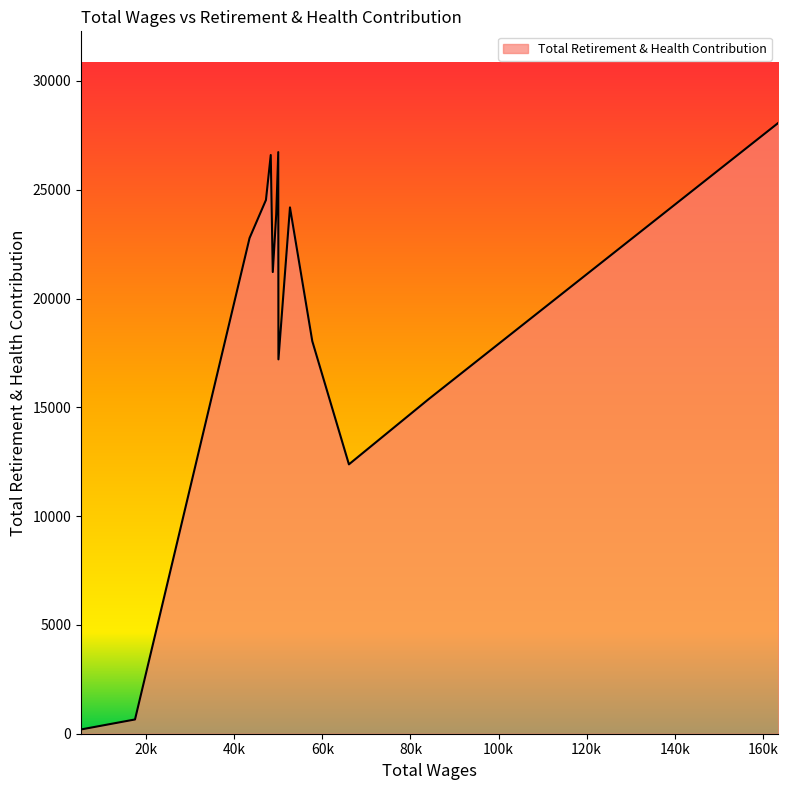

What is the greatest value displayed?

28068